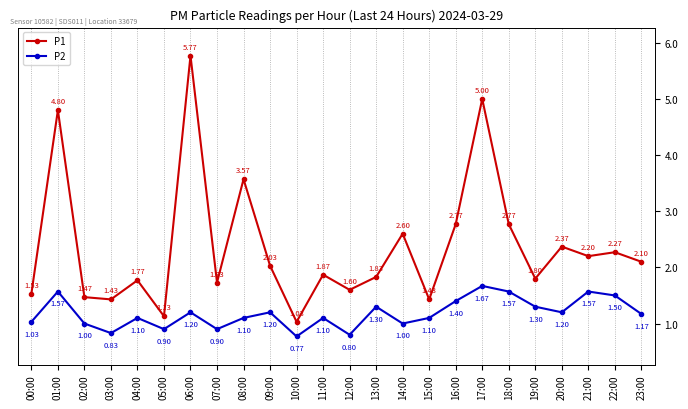

What is the value of the P2 point at the 18th from the left?

1.7